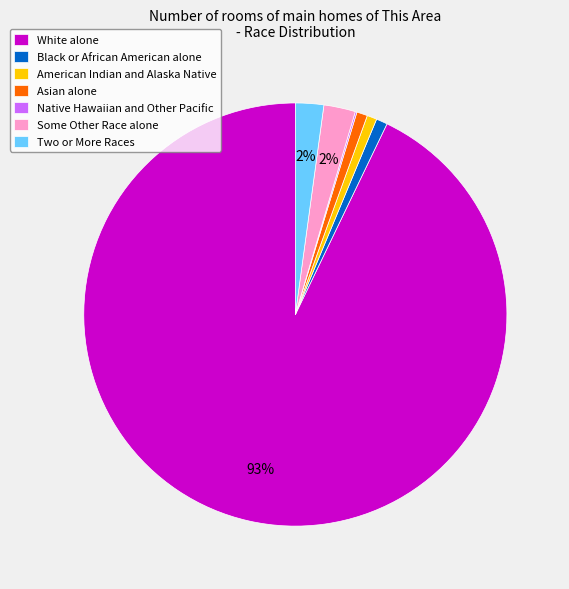

Is the sum of Asian alone and Two or More Races greater than half?

No